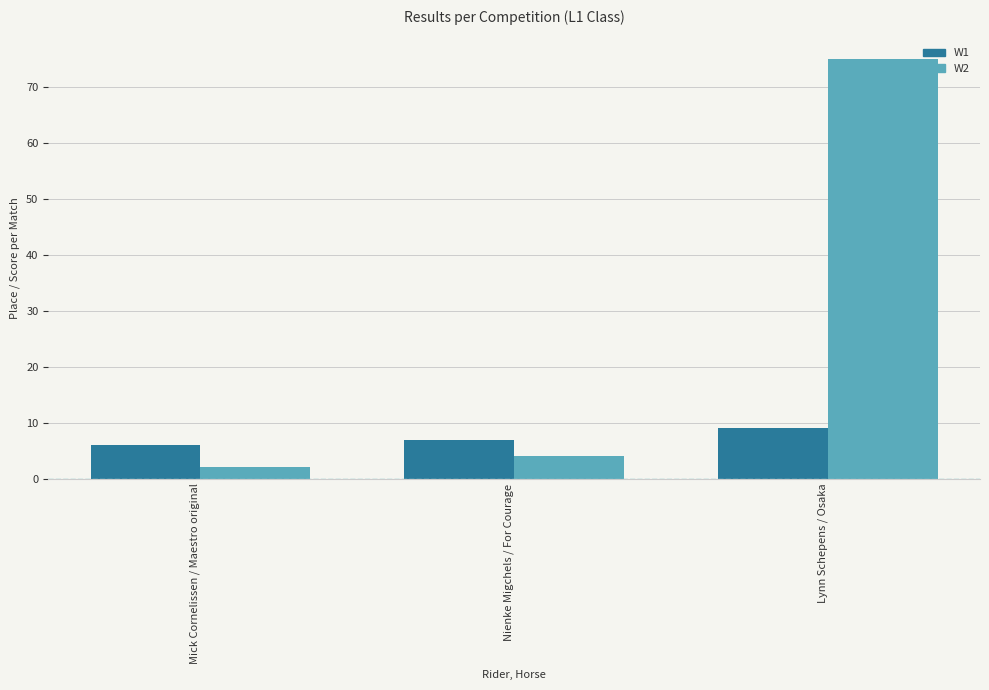

Reading right to left, what are all the values shown in this chart?

W1: 9	7	6
W2: 75	4	2